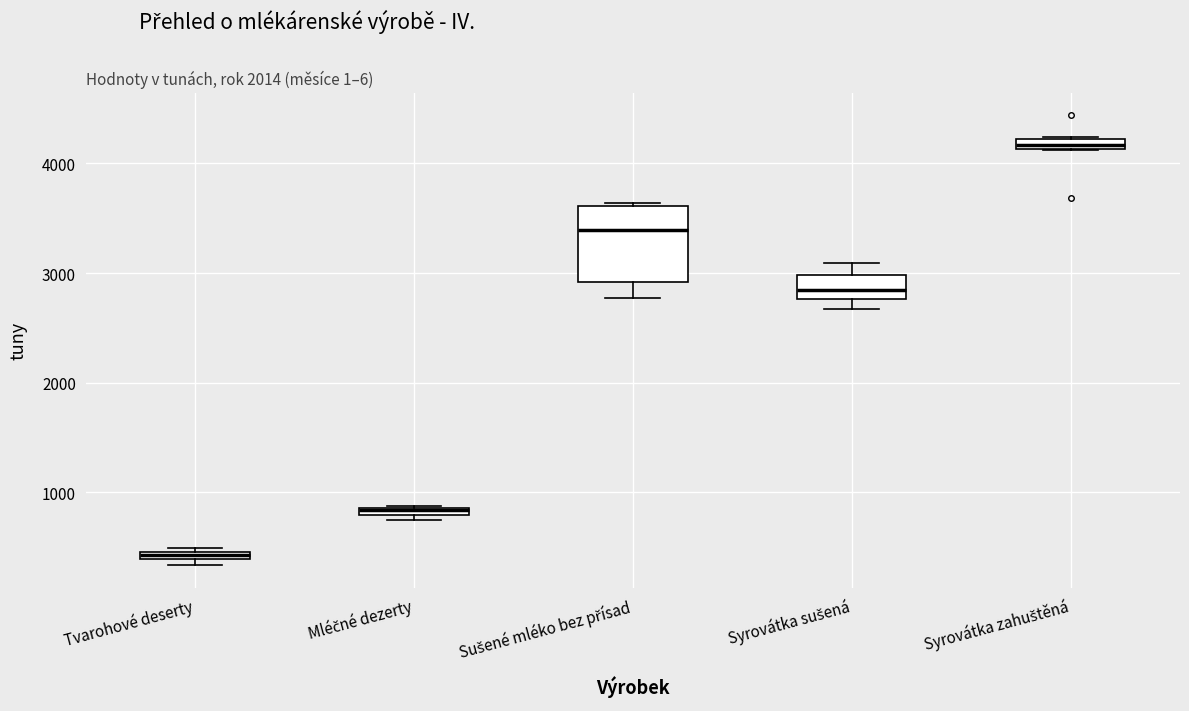

Comparing the boxes themselves (not the whiskers), which one is the tallest?

Sušené mléko bez přísad